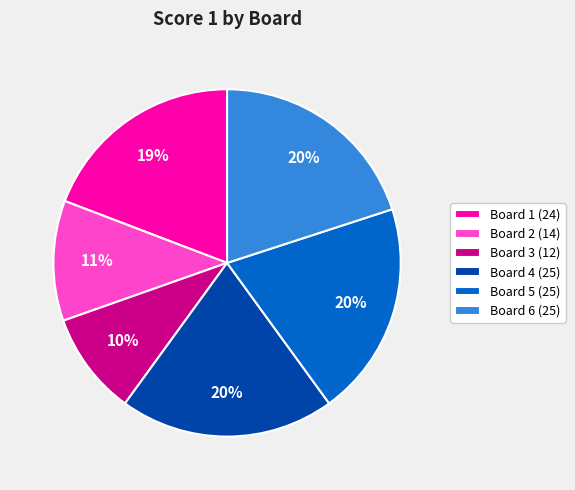

Which category has the smallest portion of the pie?

Board 3